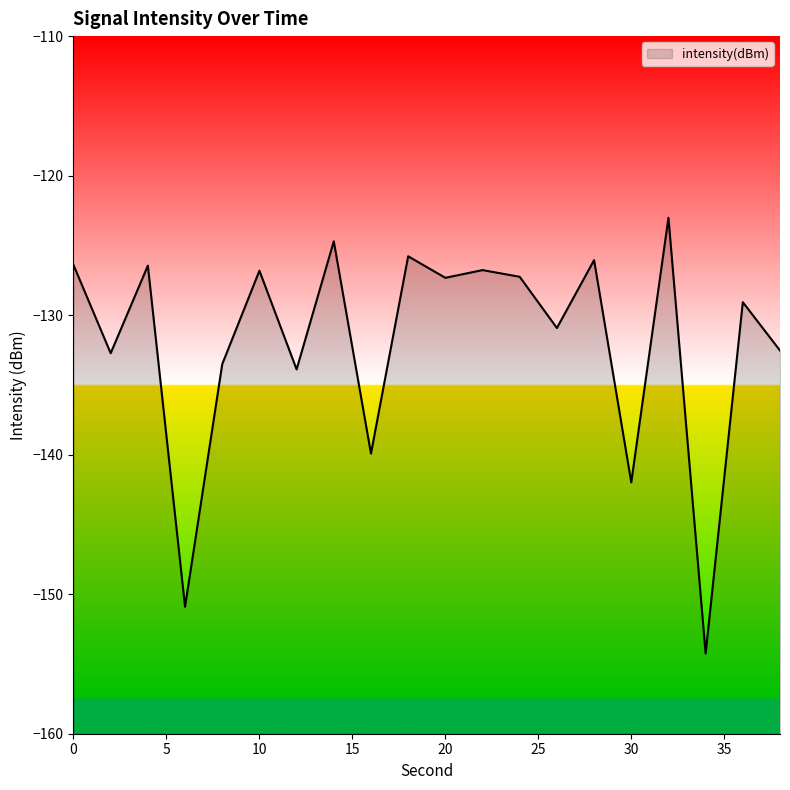

How many categories are shown in the chart?

20